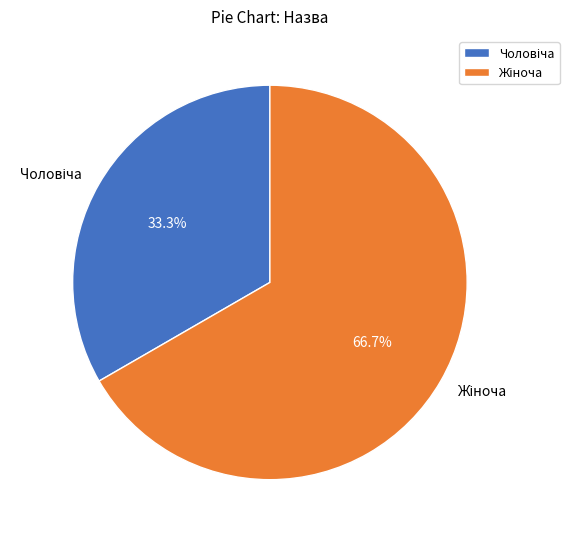

Is there a majority slice in this chart?

Yes